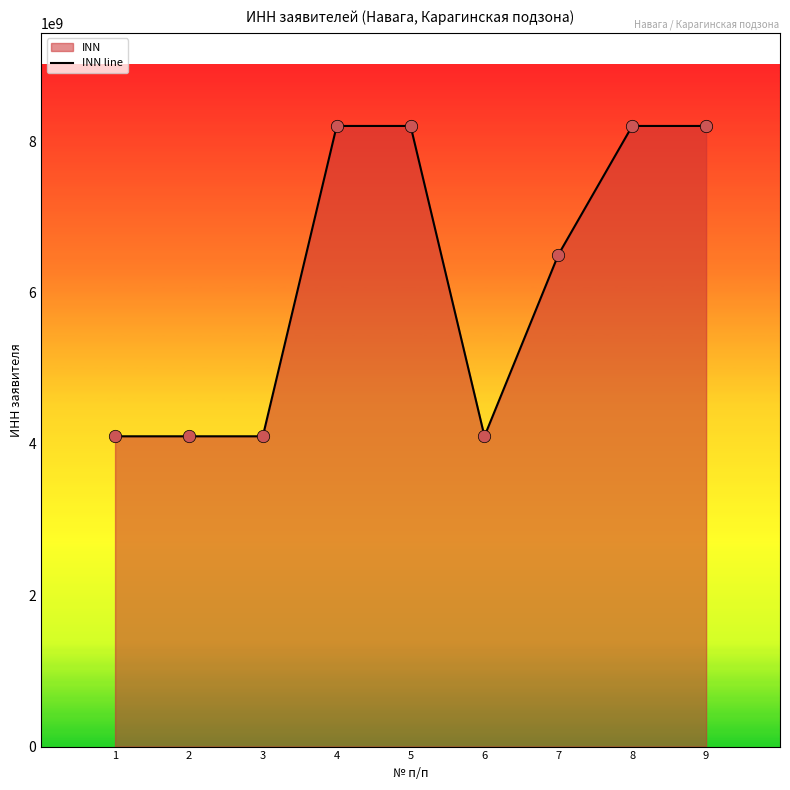

Approximately how many times larger is the value at 8 compared to 4?

1.0